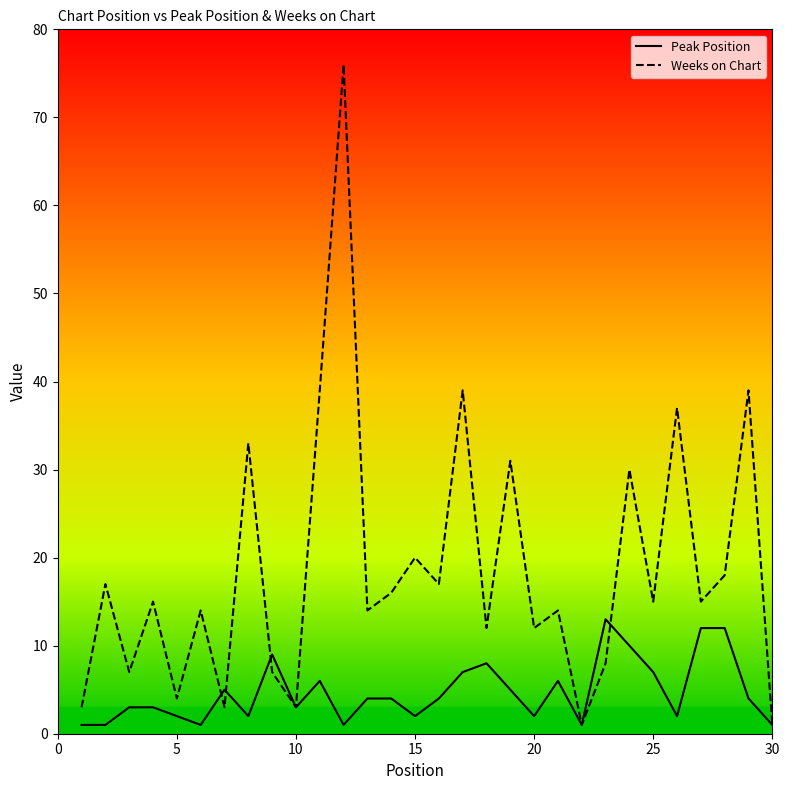

What is the maximum value shown in the chart?

76